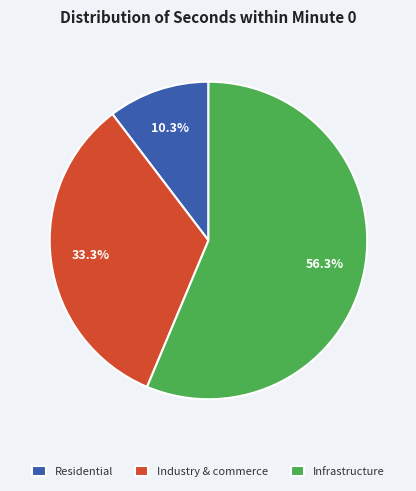

To the nearest percent, what is the difference between the largest and smallest slice percentages?

46%